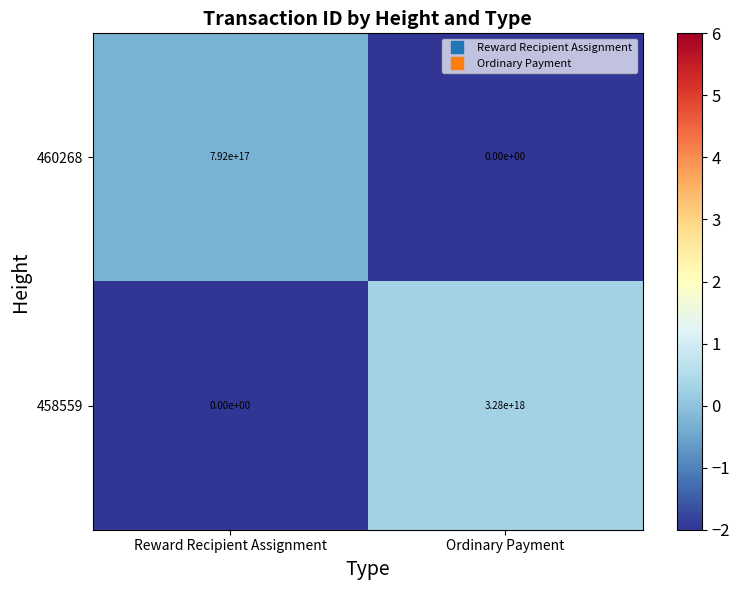

The 460268 series shows 792000000000000000 at Reward Recipient Assignment. True or false?

True